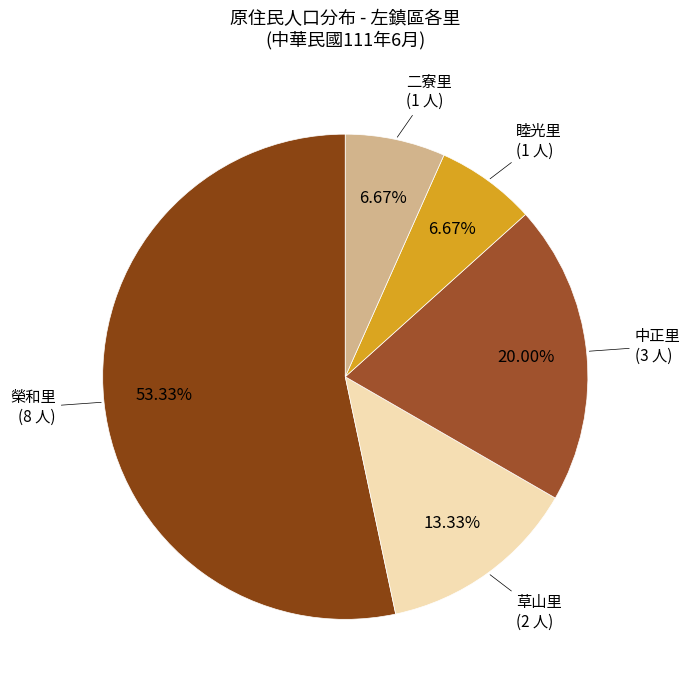

Does 睦光里 account for over 50% of the chart?

No